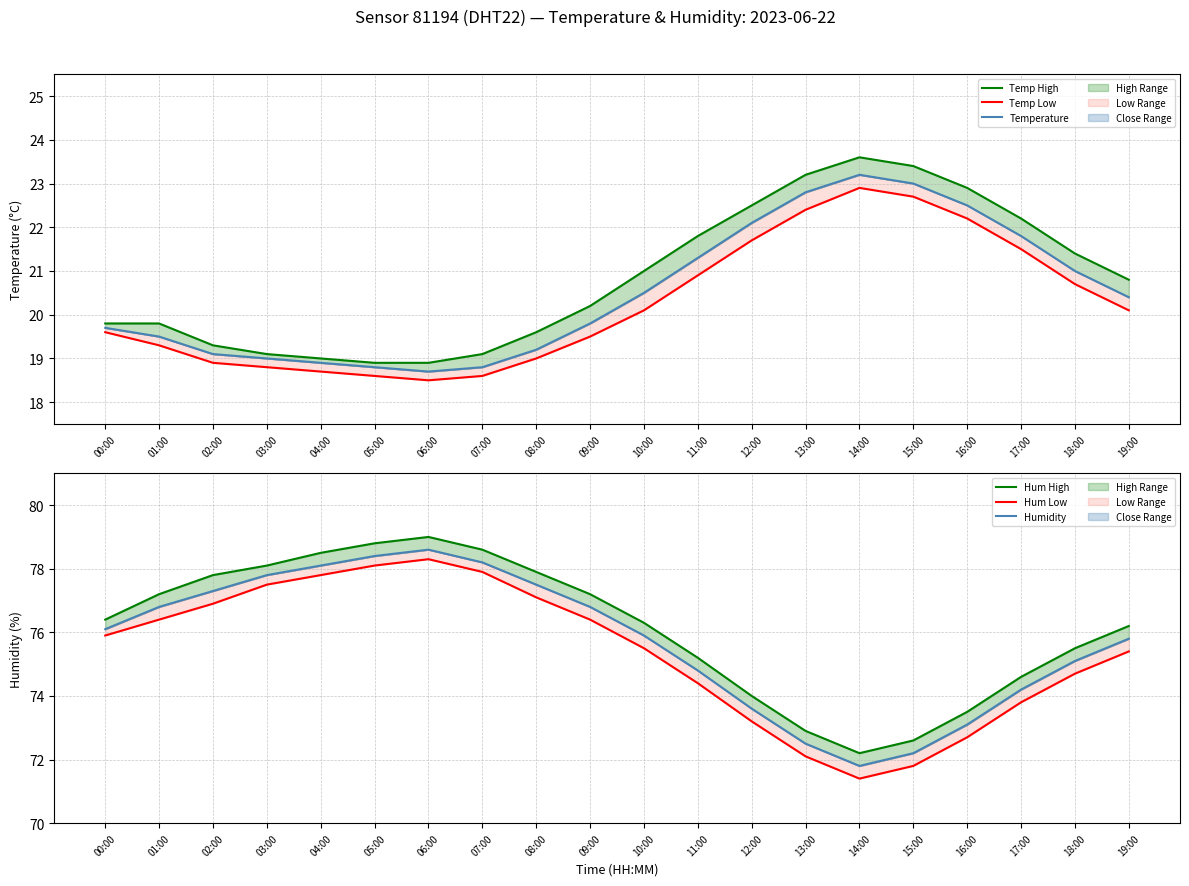

What is the difference between the second highest and minimum values in the Temperature series?

4.3